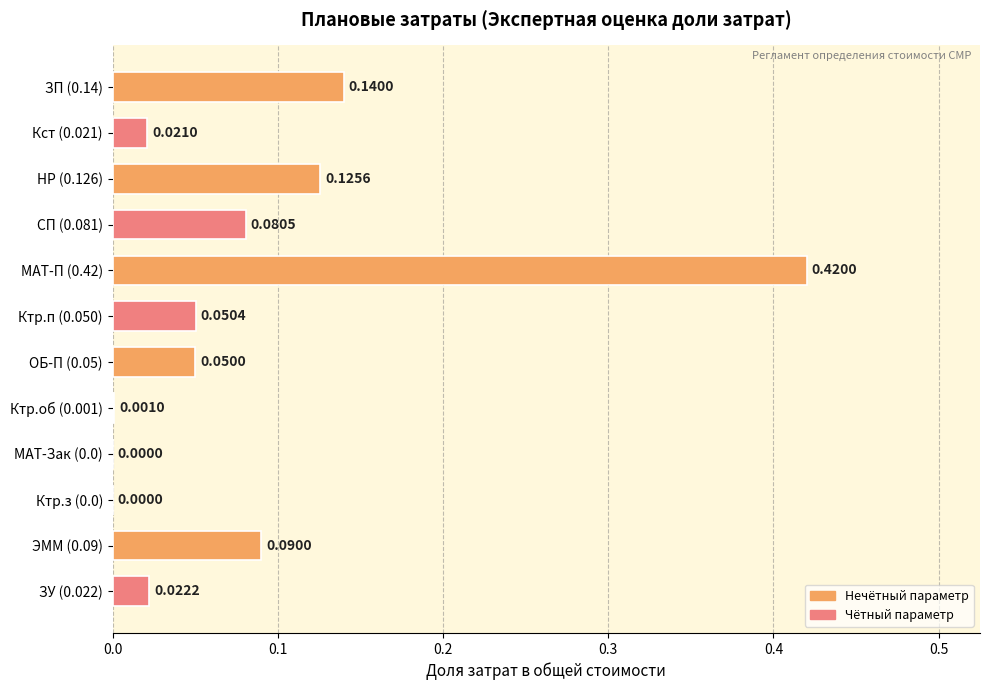

What is the change in value from МАТ-П (0.42) to ЗУ (0.022)?

-0.4